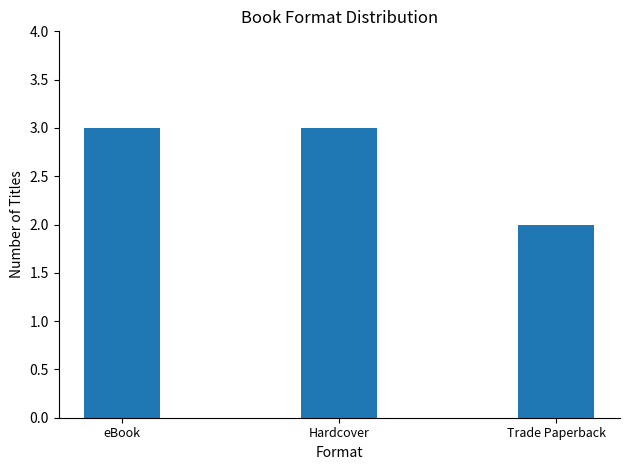

What is the approximate value at eBook?

3